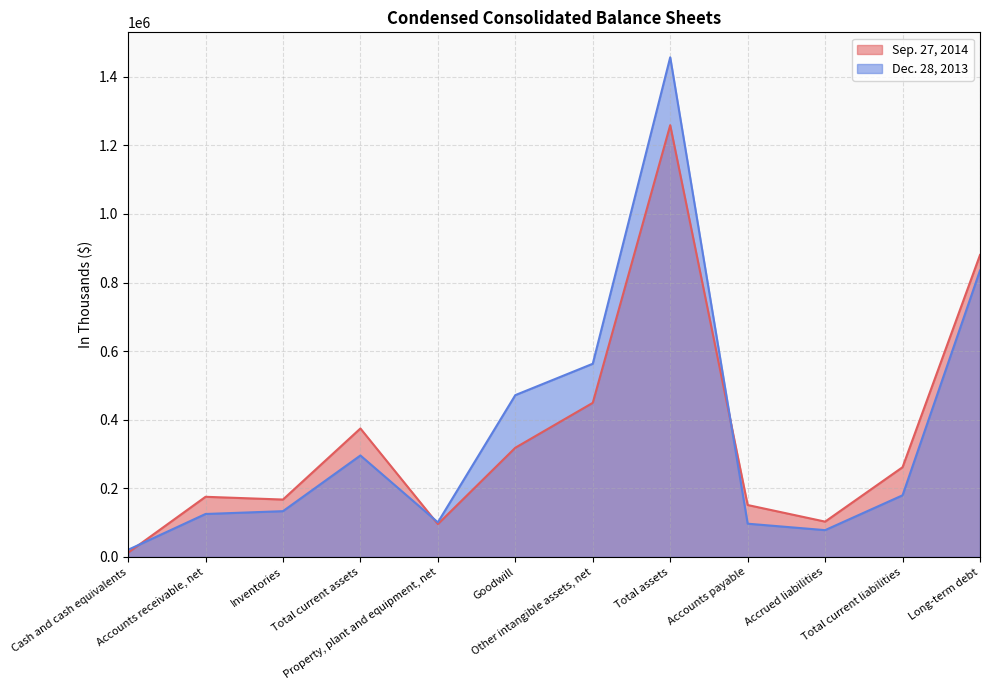

The value of Dec. 28, 2013 at Accrued liabilities is 16466. True or false?

False